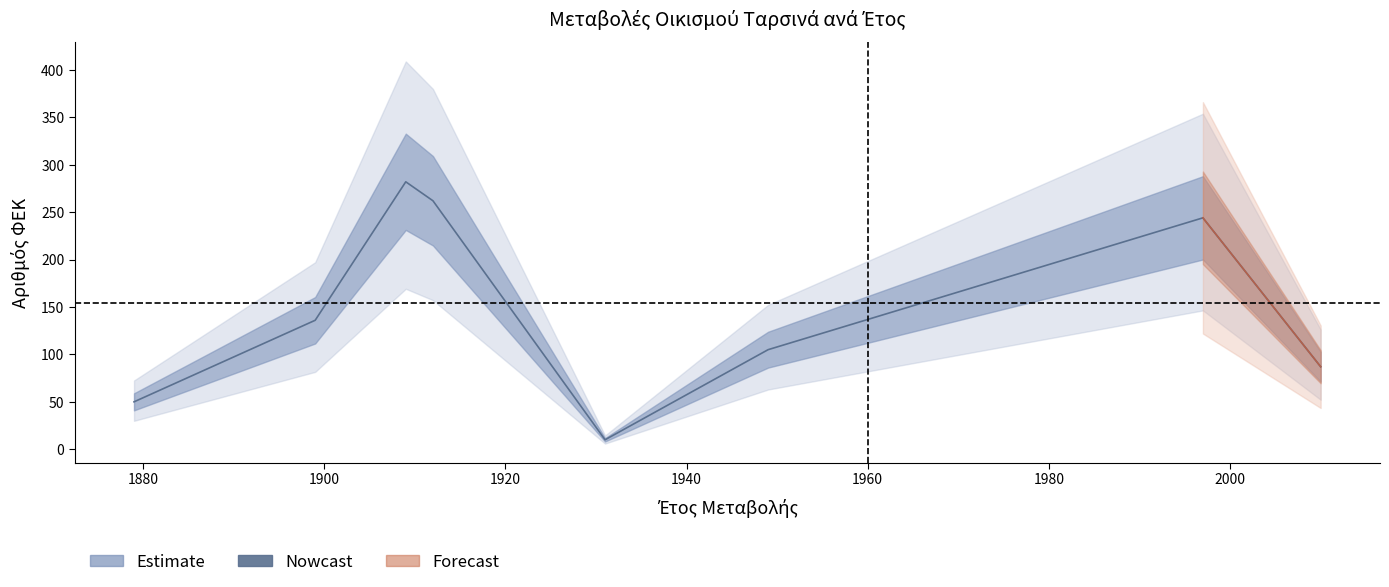

Between 1997 and 1931, which is larger?

1997